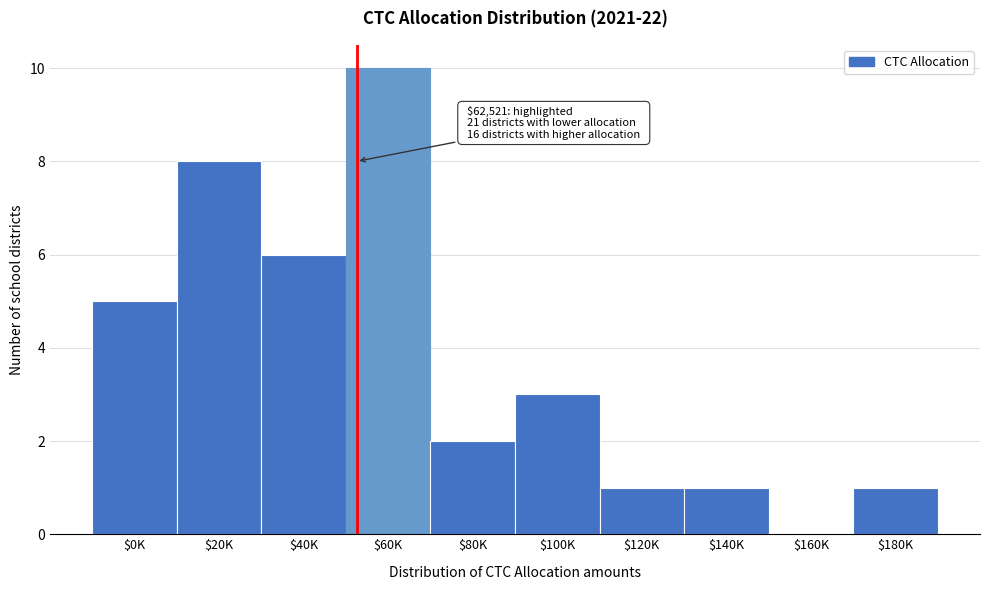

Which category has the highest value across all series?

$60K